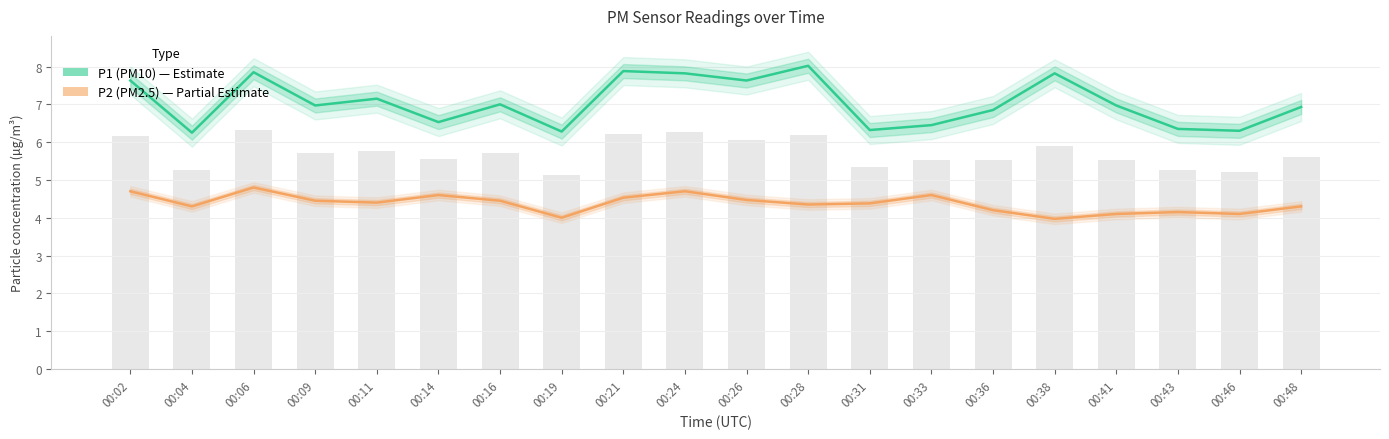

Between 00:02 and 00:16, which series saw the biggest shift?

P1 (PM10)